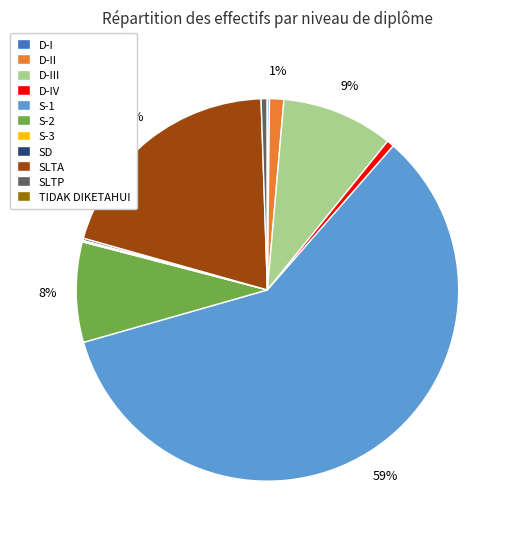

To the nearest percent, what is the average slice percentage?

9%